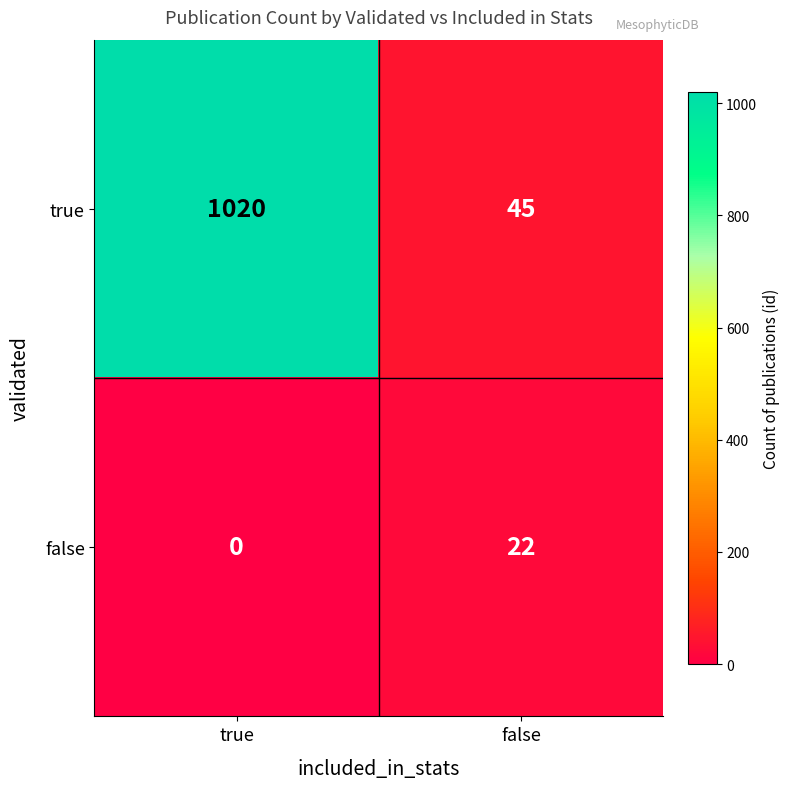

At how many categories does at least one series exceed 357?

1